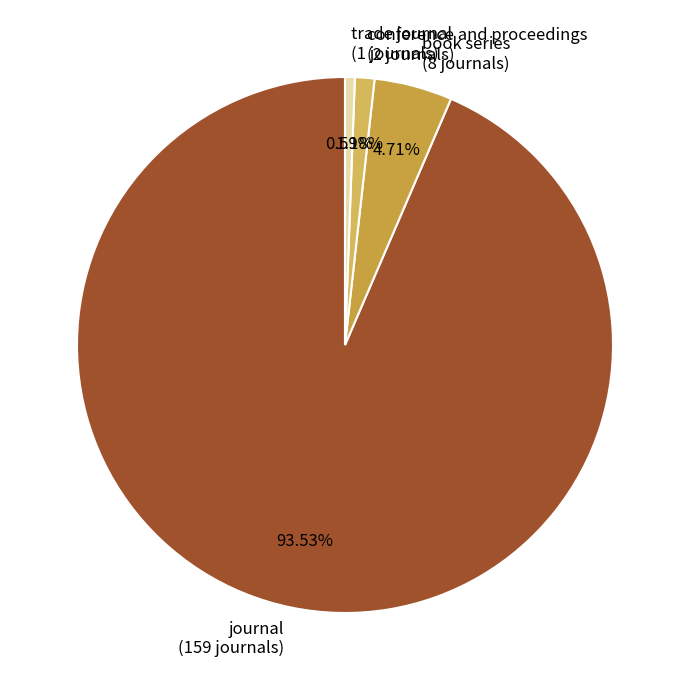

Between book series and conference and proceedings, which is larger?

book series